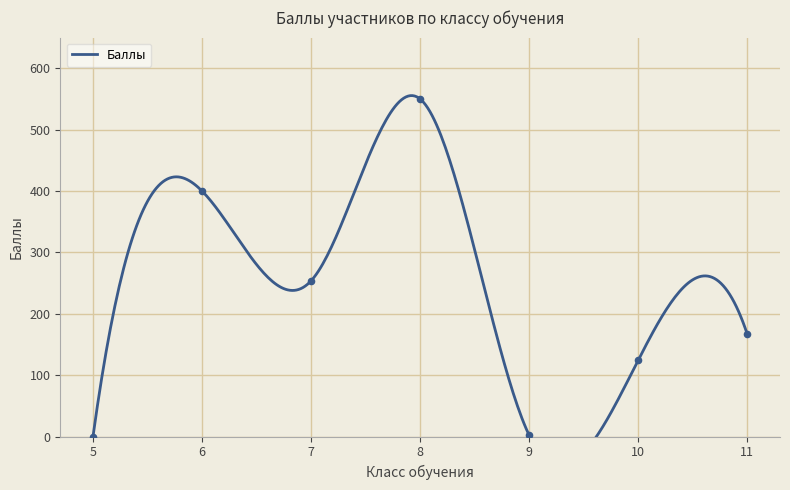

Between 8 and 6, which is larger?

8